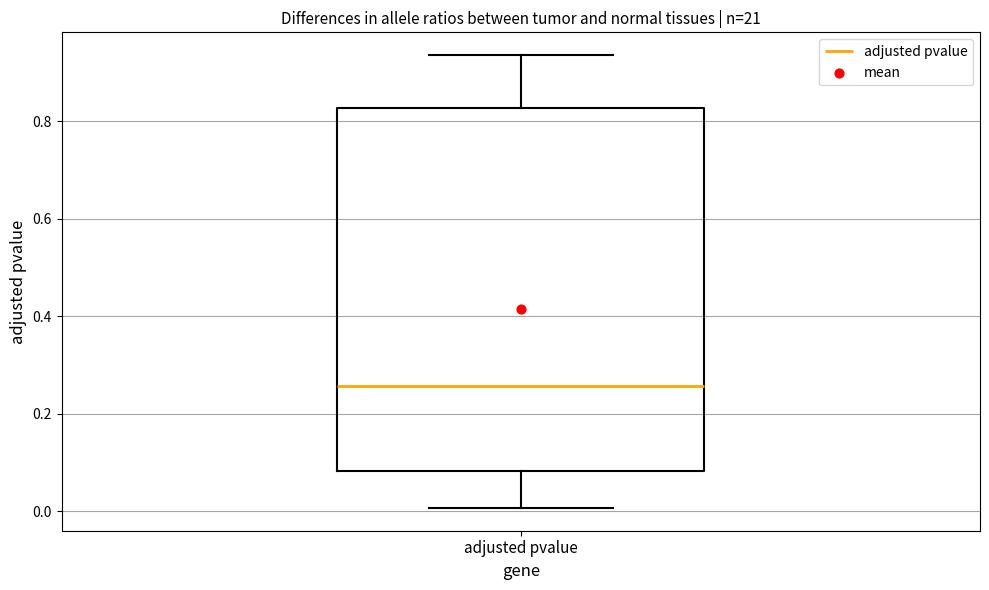

Where is the lower edge of the box for adjusted pvalue on the y-axis? The values are not printed on the chart, so give them approximately, as read against the axis.

0.08